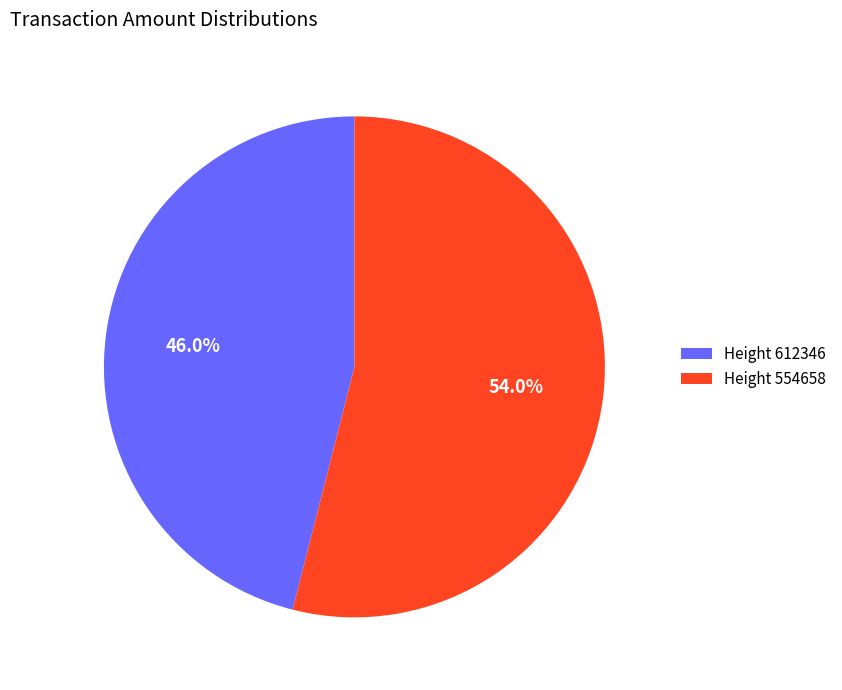

What is the smallest slice in the pie chart?

Height 612346